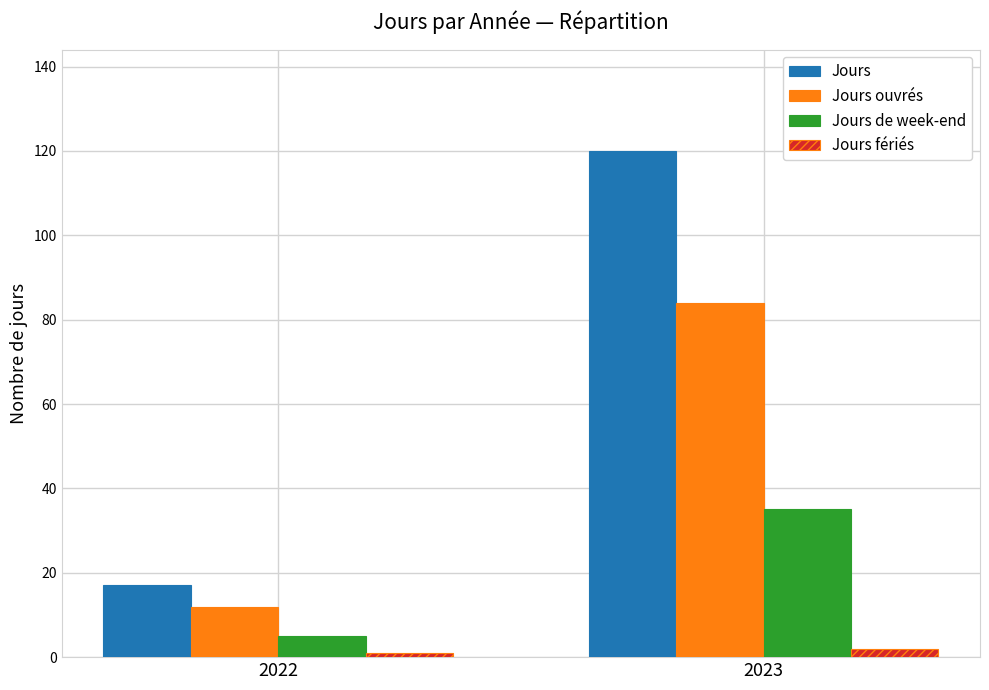

Rank the categories by Jours de week-end value from highest to lowest.

2023, 2022